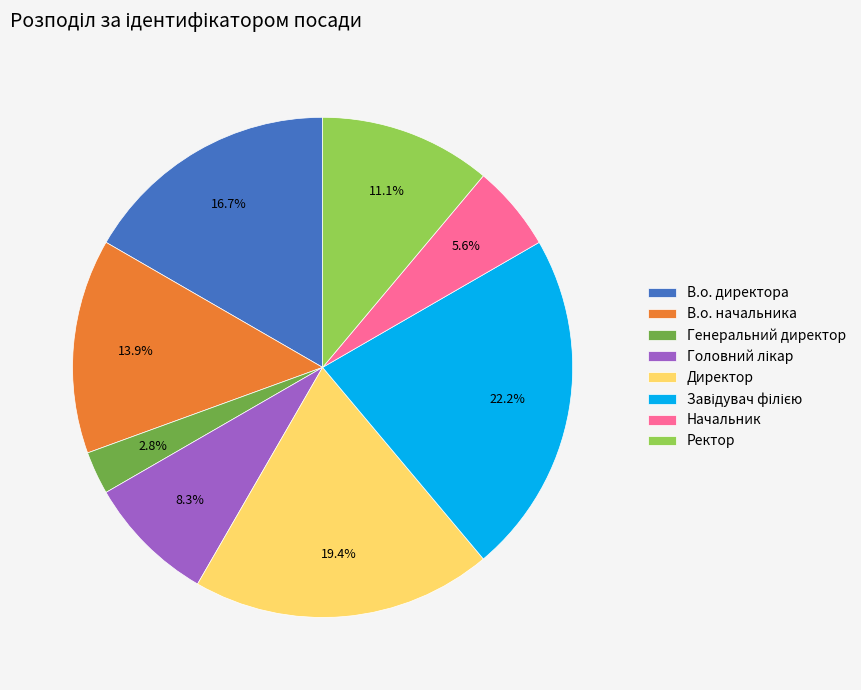

Which slice is the smallest?

Генеральний директор